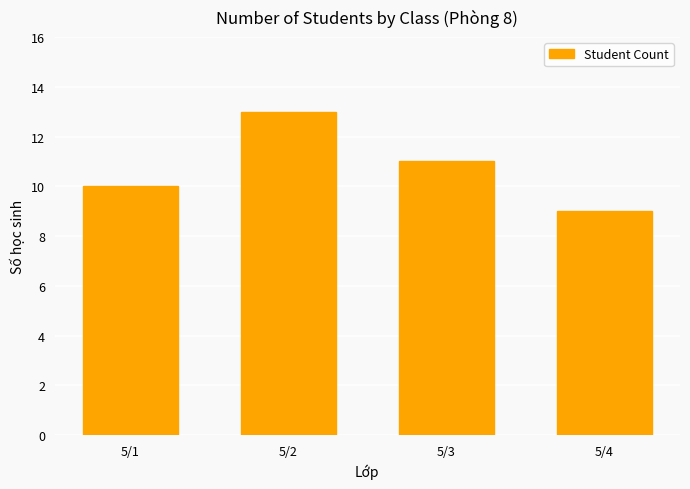

Reading left to right, extract all data points from this chart.

5/1=10	5/2=13	5/3=11	5/4=9